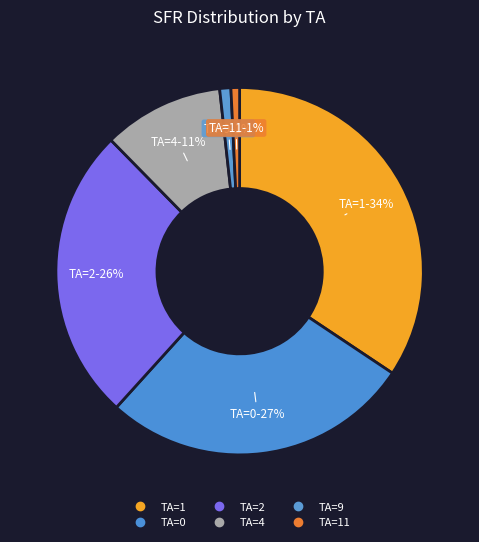

Which category has the biggest portion of the pie?

1